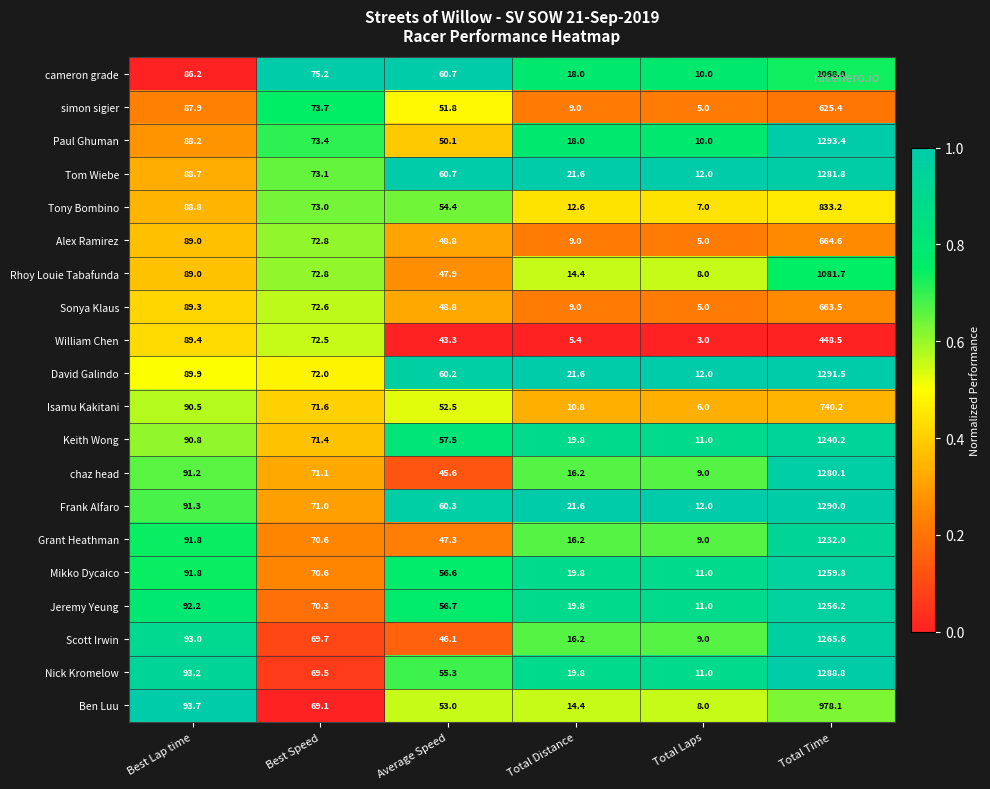

The Isamu Kakitani series shows 93.9 at Best Speed. True or false?

False